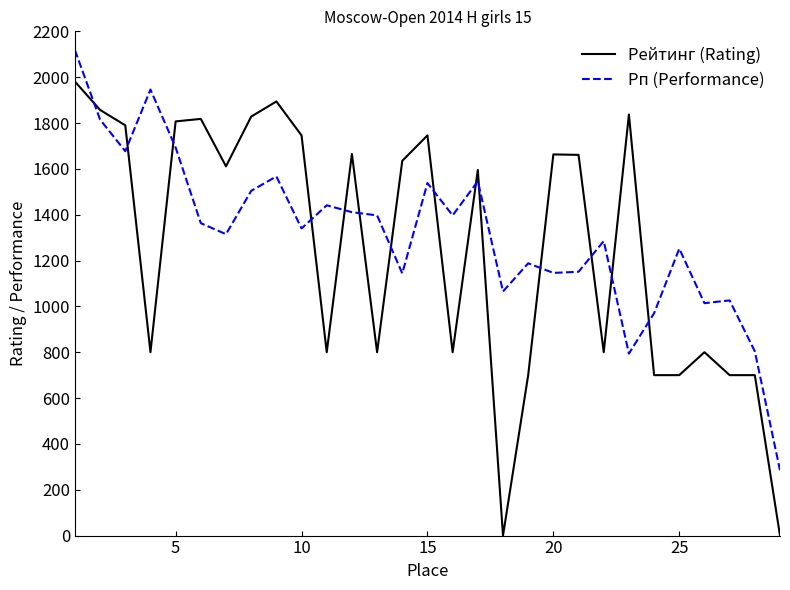

Which series has the largest range (max minus min)?

Рейтинг (Rating)